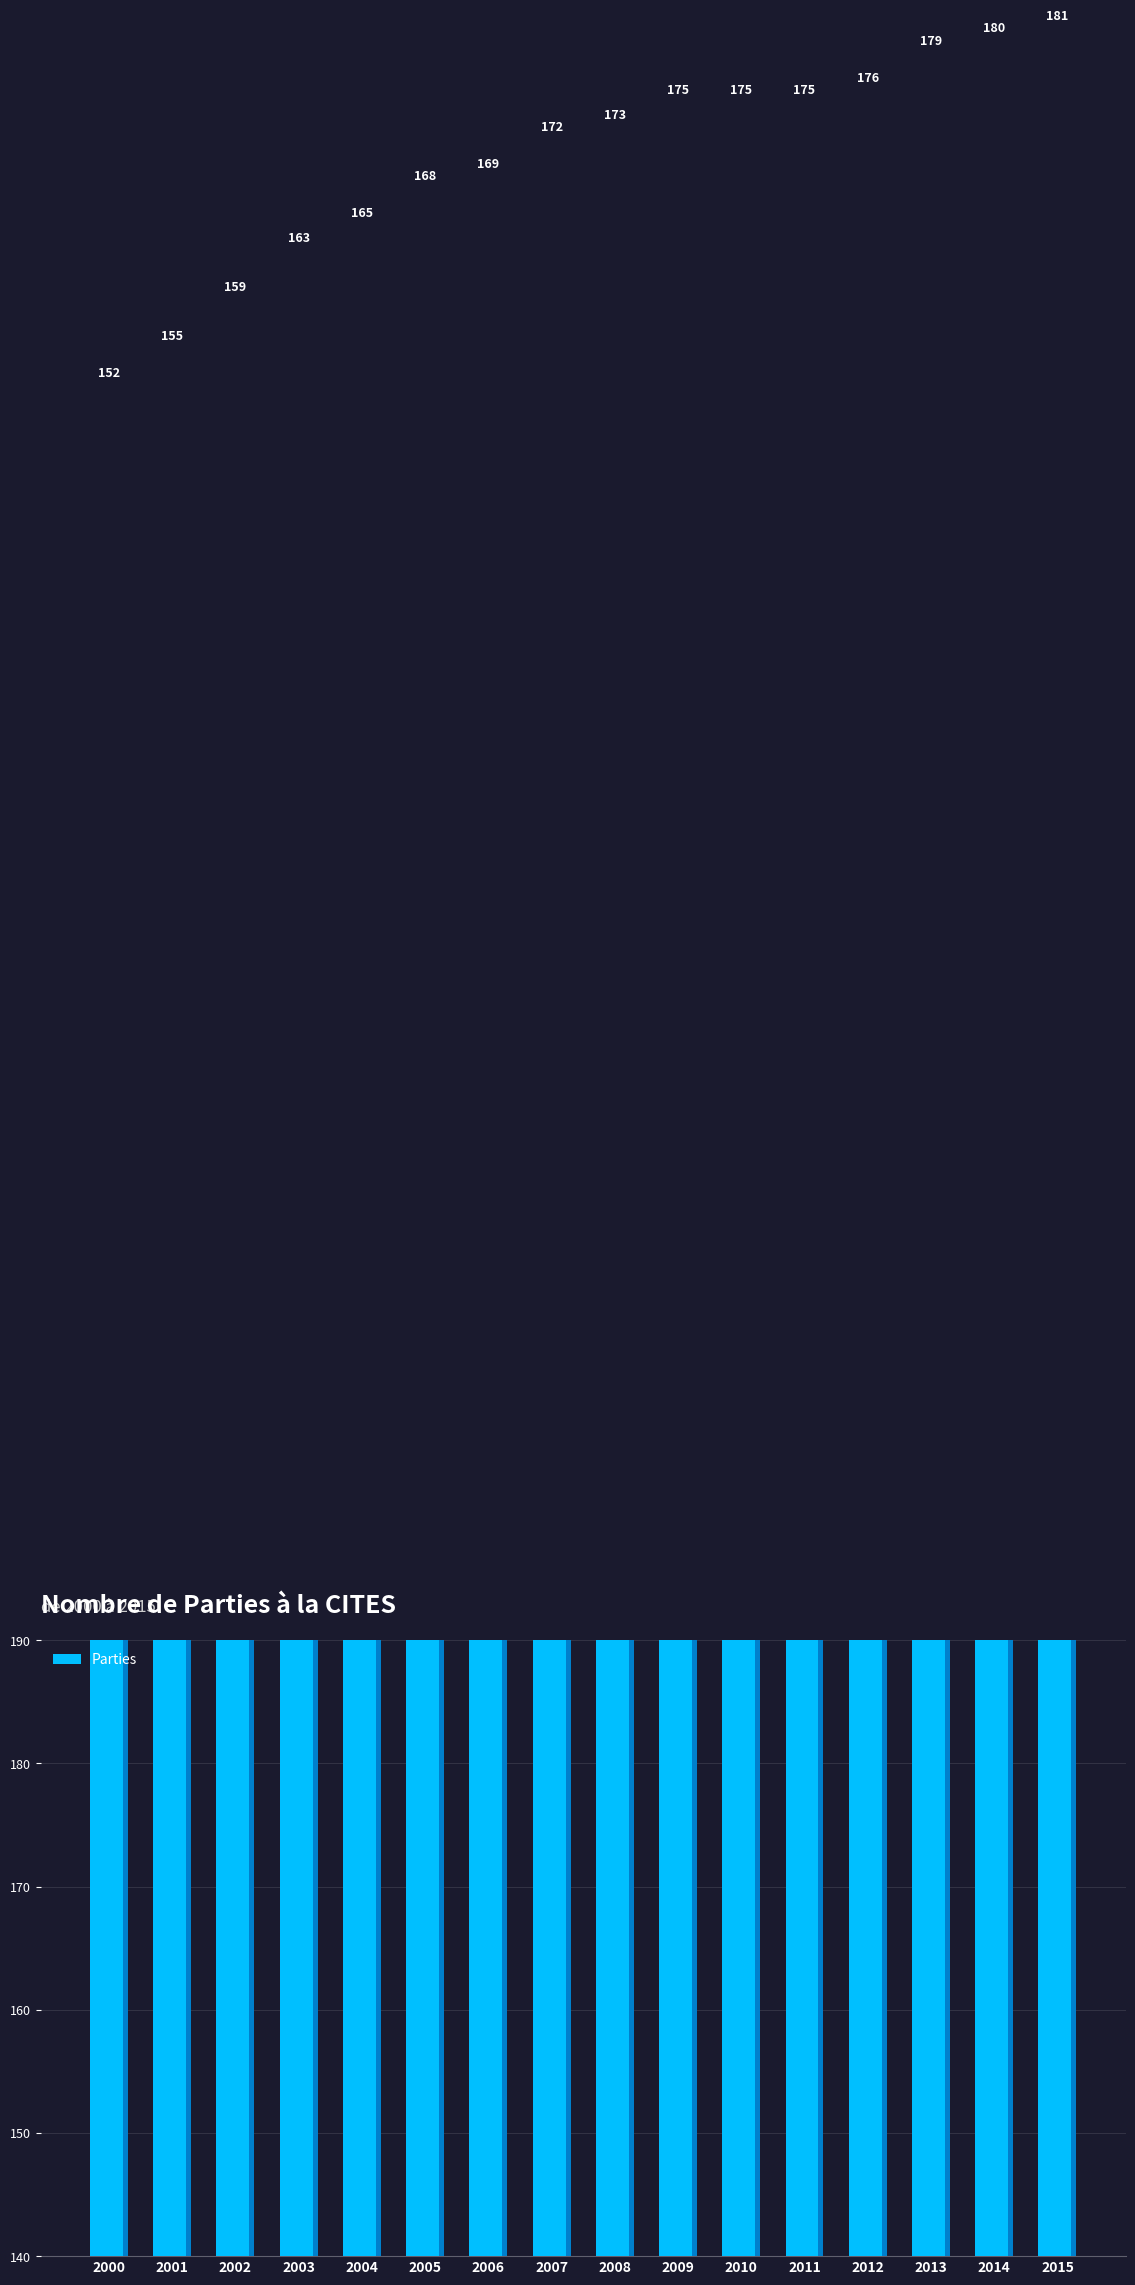

Are the bars horizontal?

No